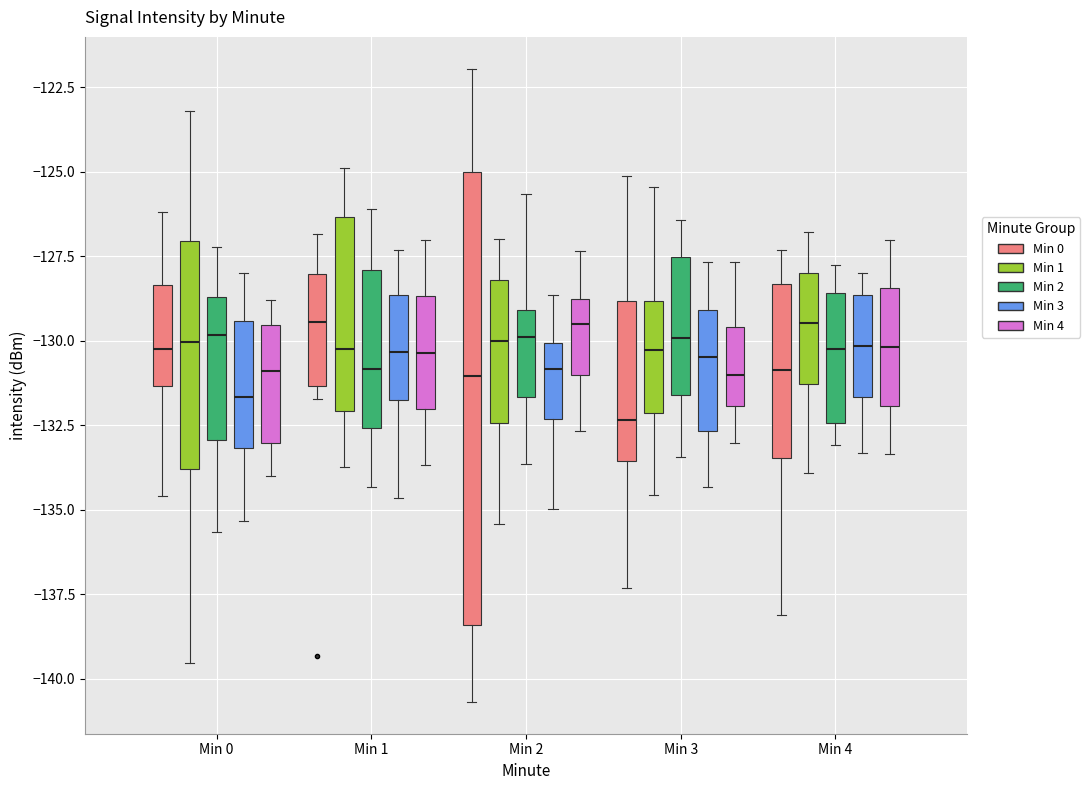

Comparing the boxes themselves (not the whiskers), which one is the tallest?

Min 2 (Min 0)